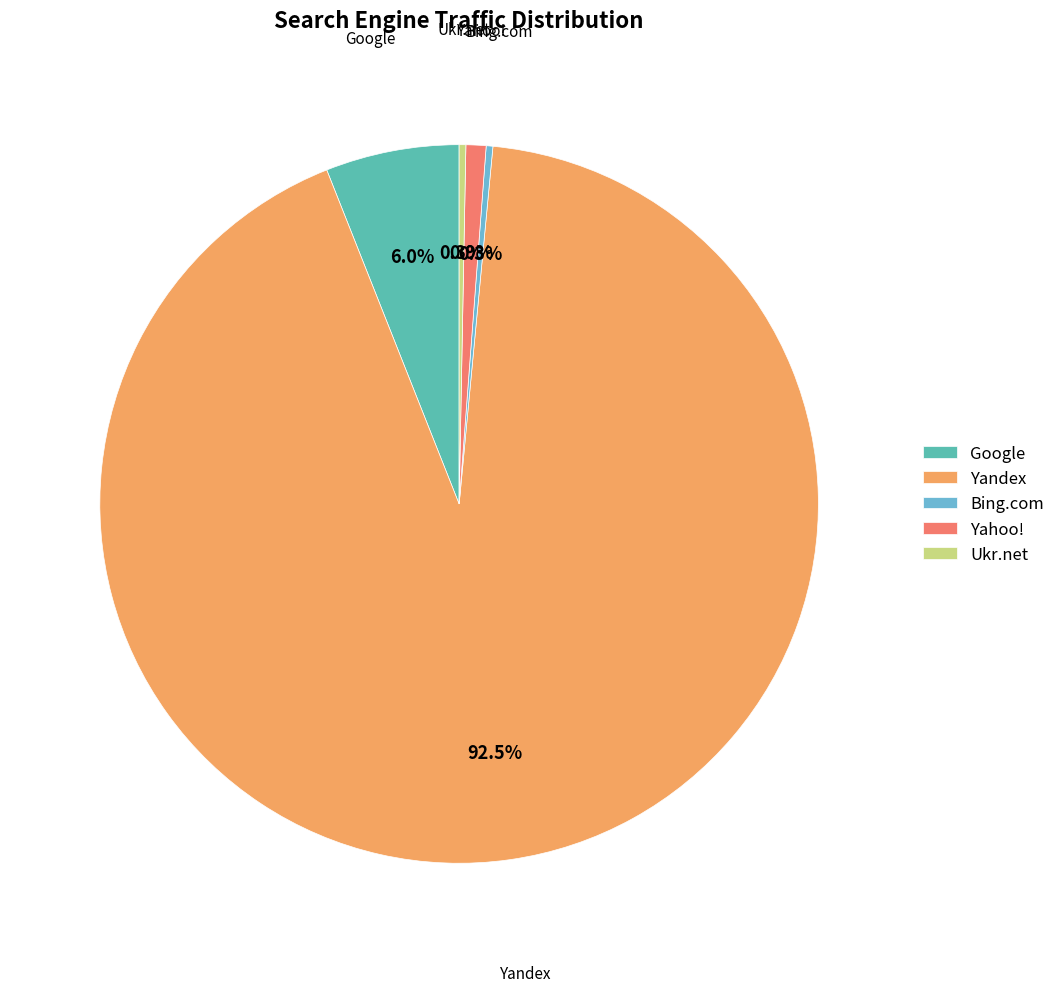

Is Ukr.net the majority of the pie?

No